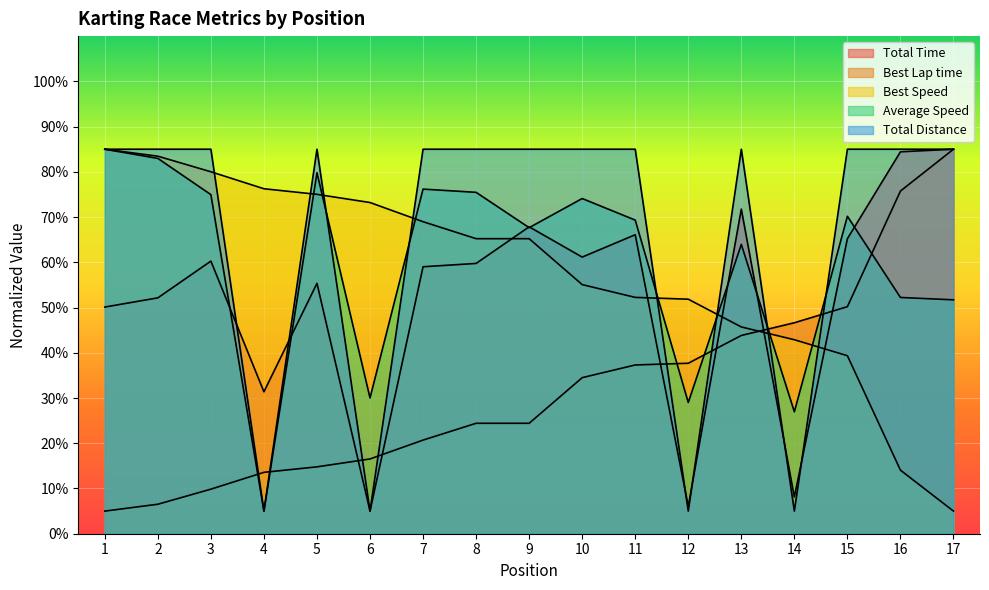

True or false: Average Speed has more than 2 points higher than both neighbors.

True